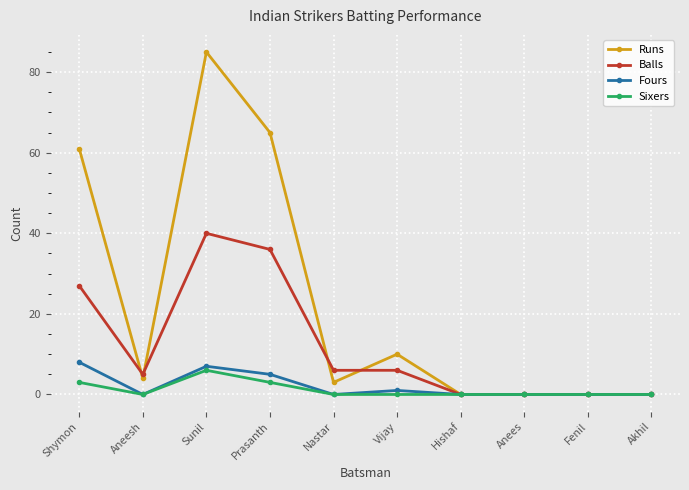

Where is the first local minimum for Sixers?

Aneesh